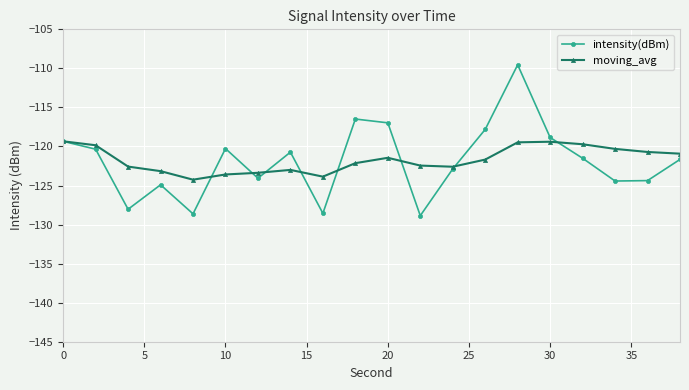

Rank the series by their maximum value, from lowest to highest.

moving_avg, intensity(dBm)